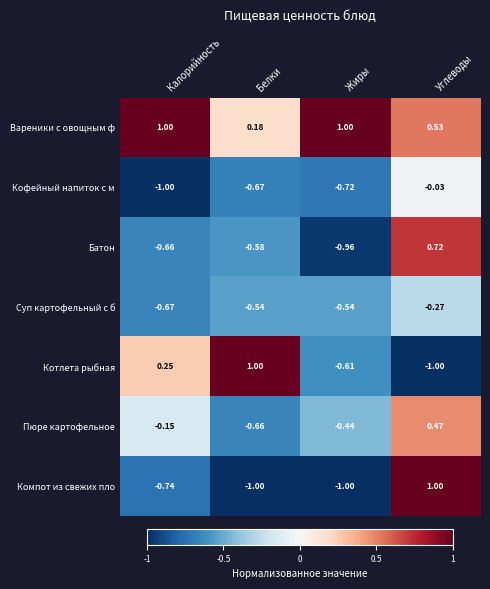

At which label is Кофейный напиток с м closest to 0?

Углеводы